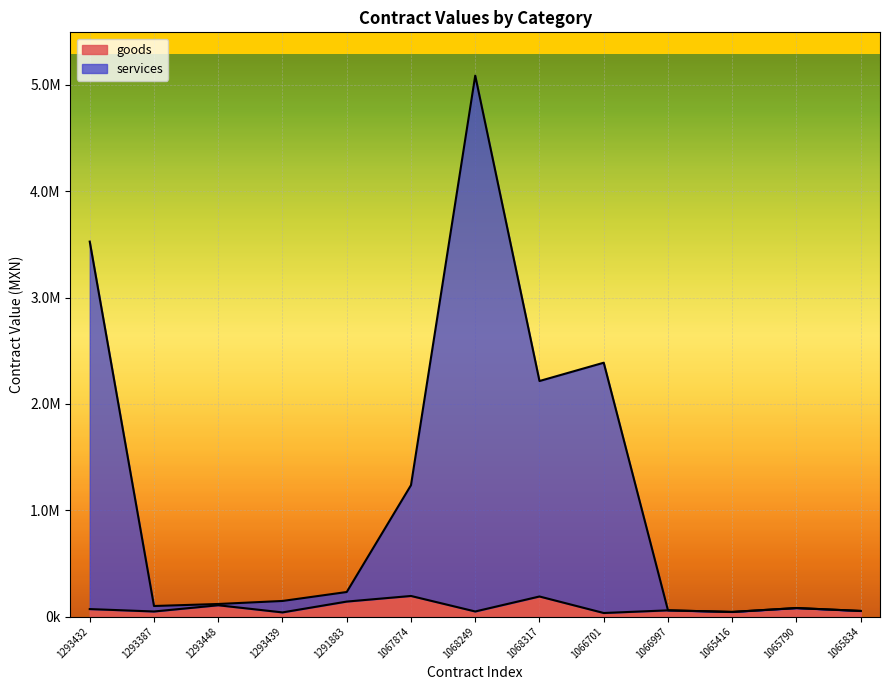

How many data points are less than 58000?

6